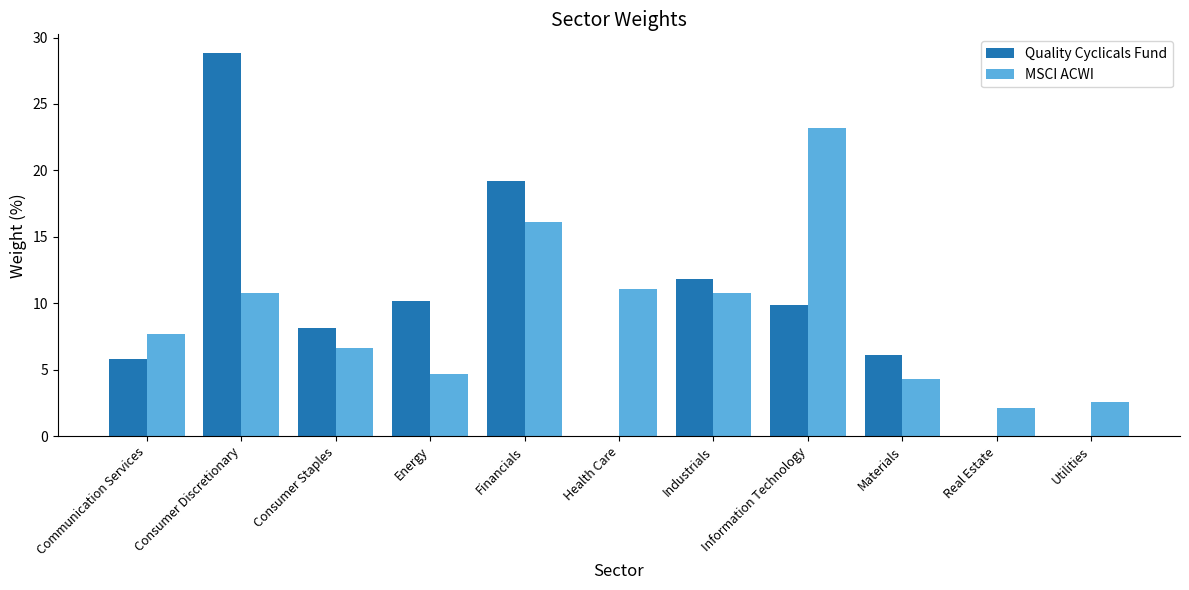

Which series has the largest range (max minus min)?

Quality Cyclicals Fund